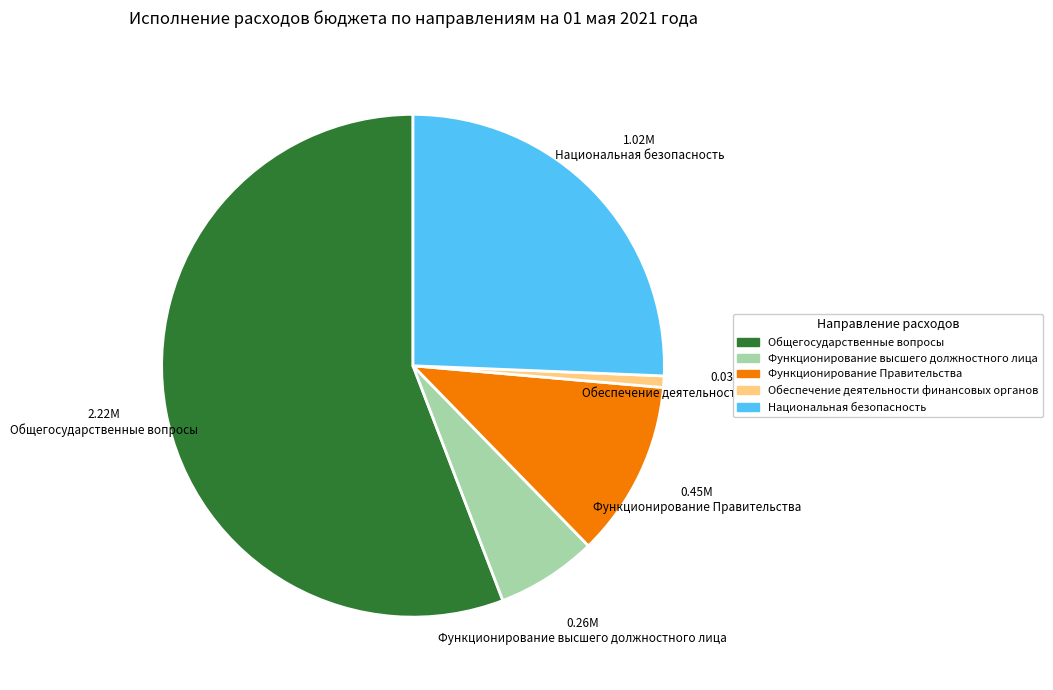

Which slice is the largest?

Общегосударственные вопросы